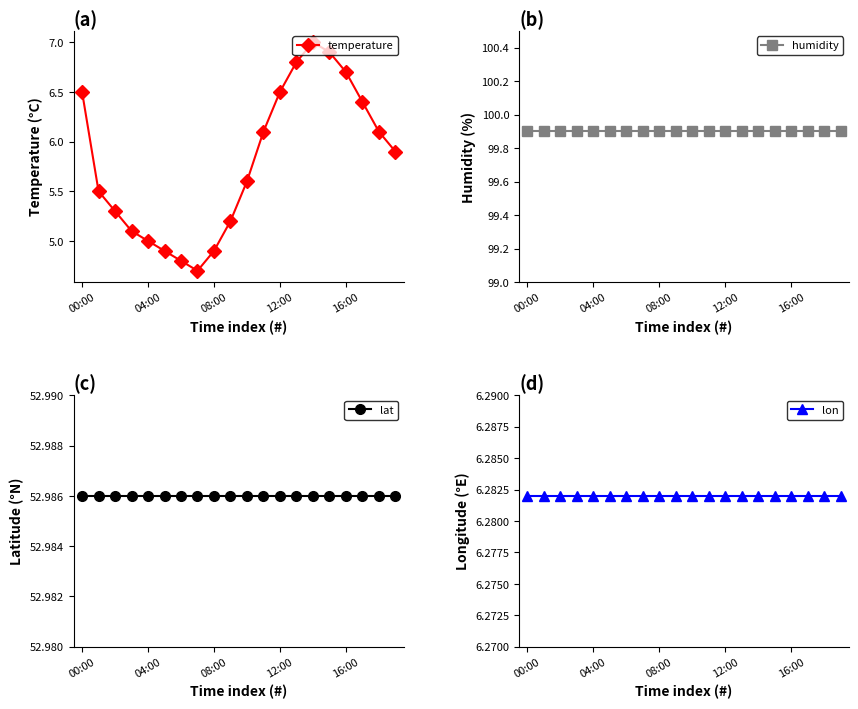

At how many categories does at least one series exceed 24?

20